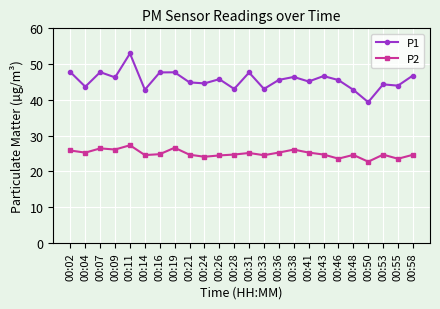

Is the value of P1 at 00:14 greater than the value of P2 at 00:36?

Yes